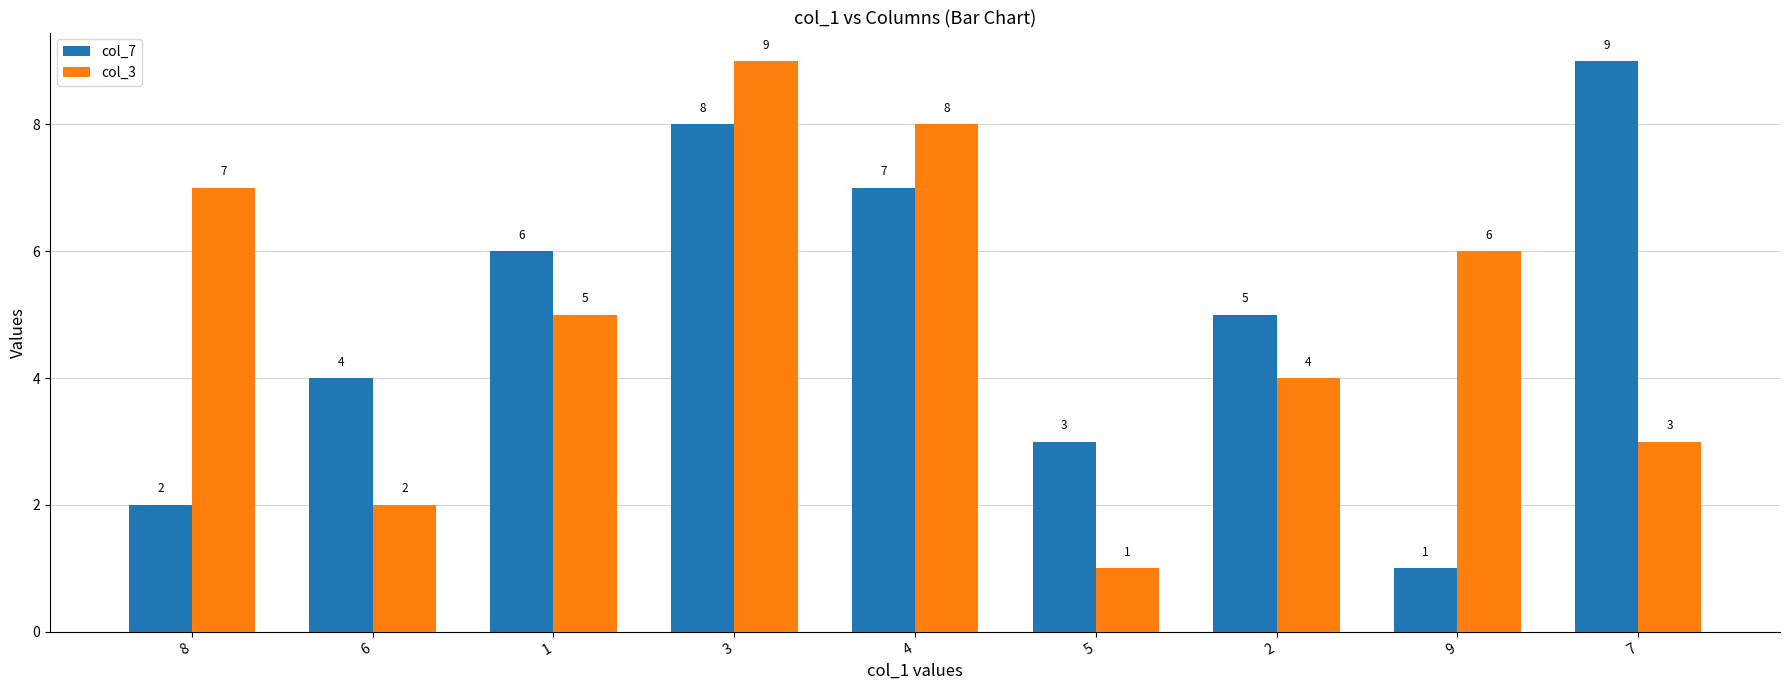

What is the smallest value displayed?

1